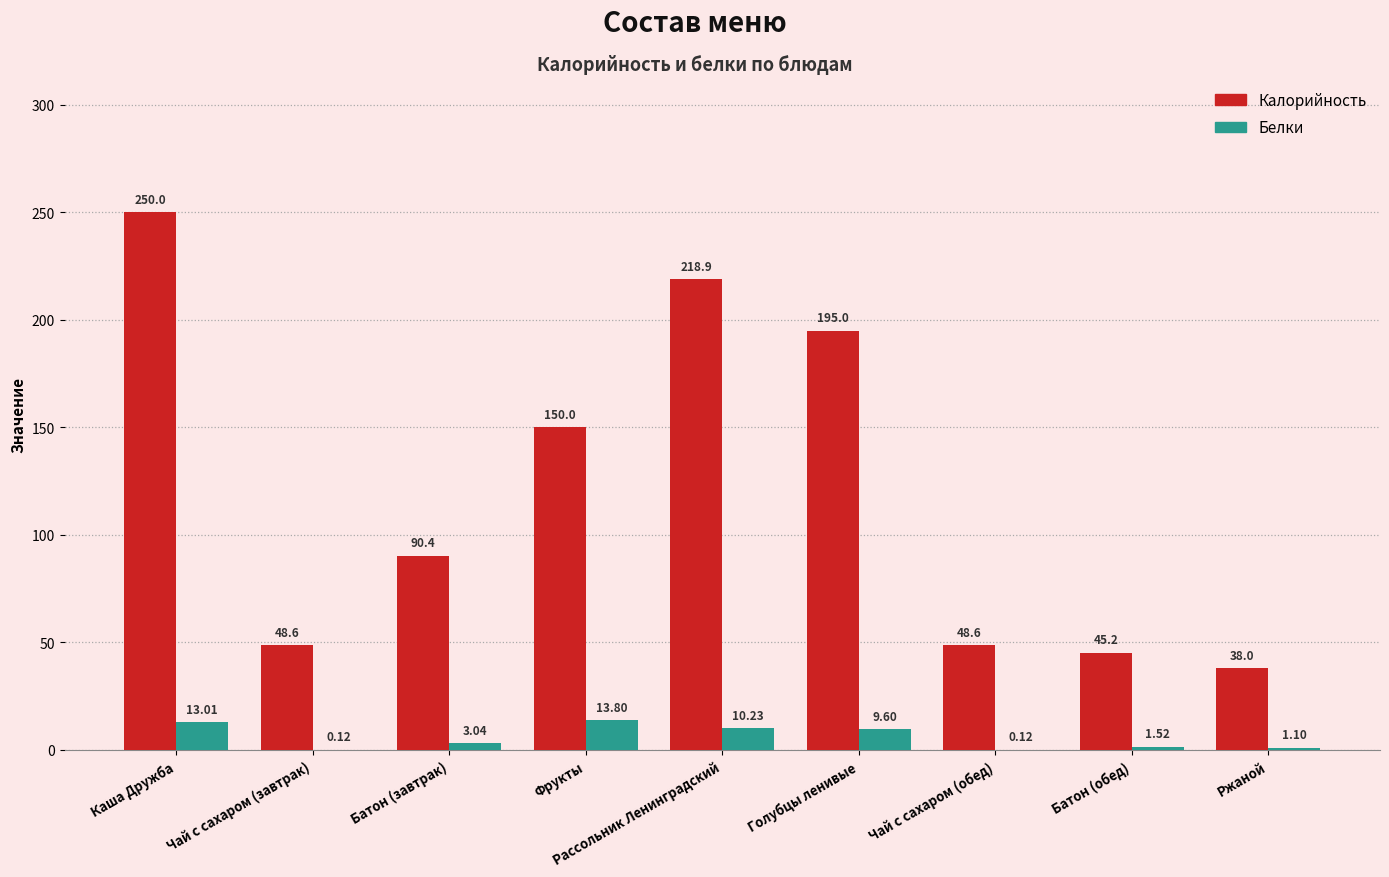

Where does the Белки series first go above 3?

Каша Дружба